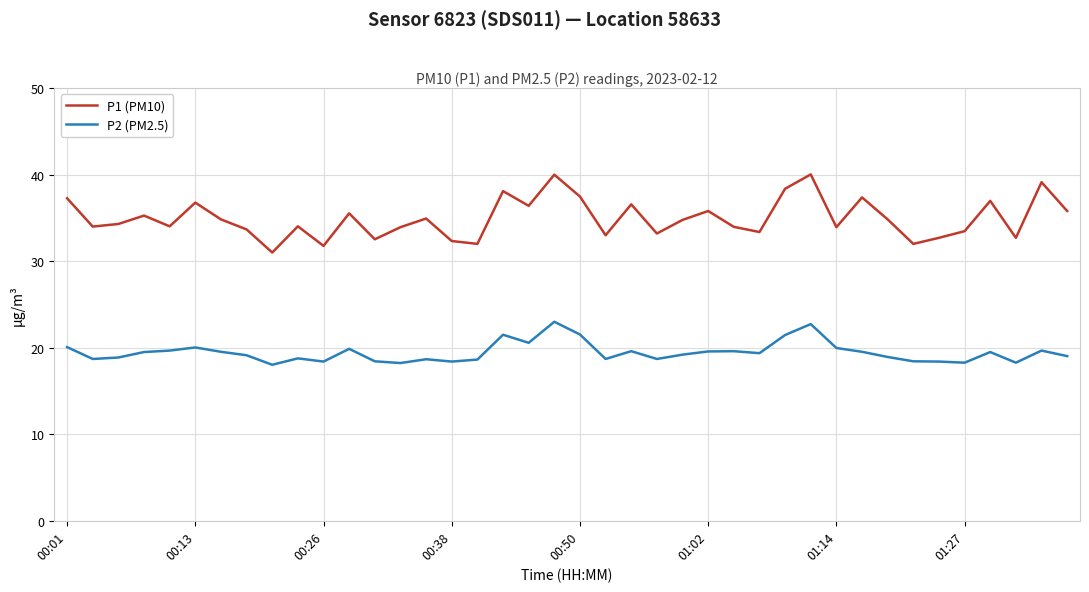

Does the chart have visible grid lines?

Yes